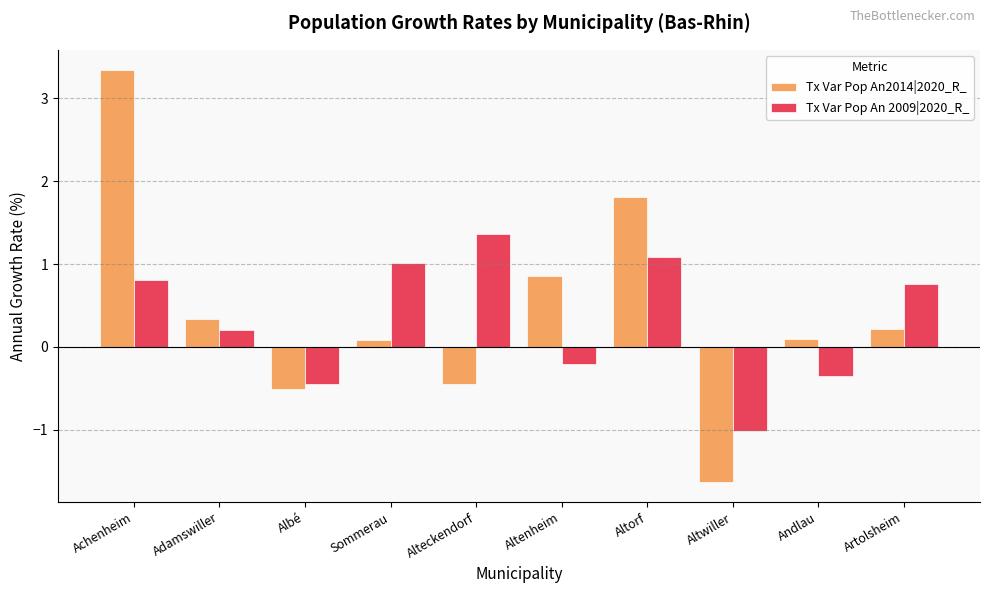

What is the lowest value of the Tx Var Pop An2014|2020_R_ series?

-1.6